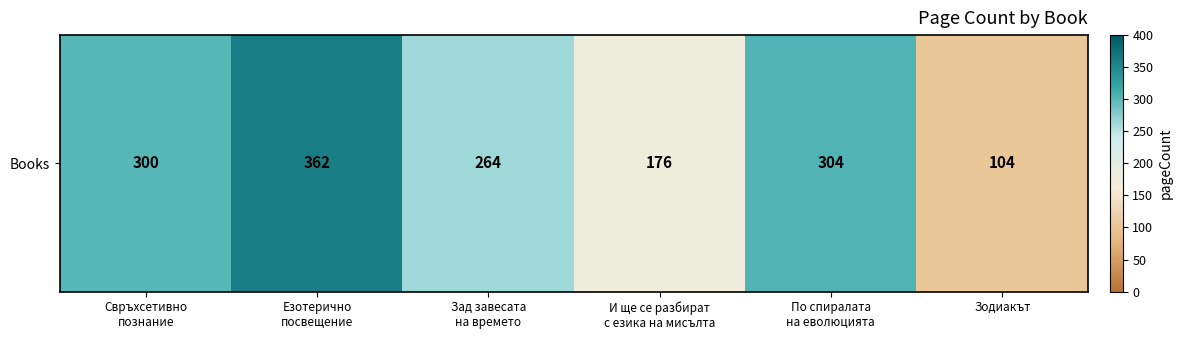

Is it true that the value at Езотерично
посвещение is 362?

True